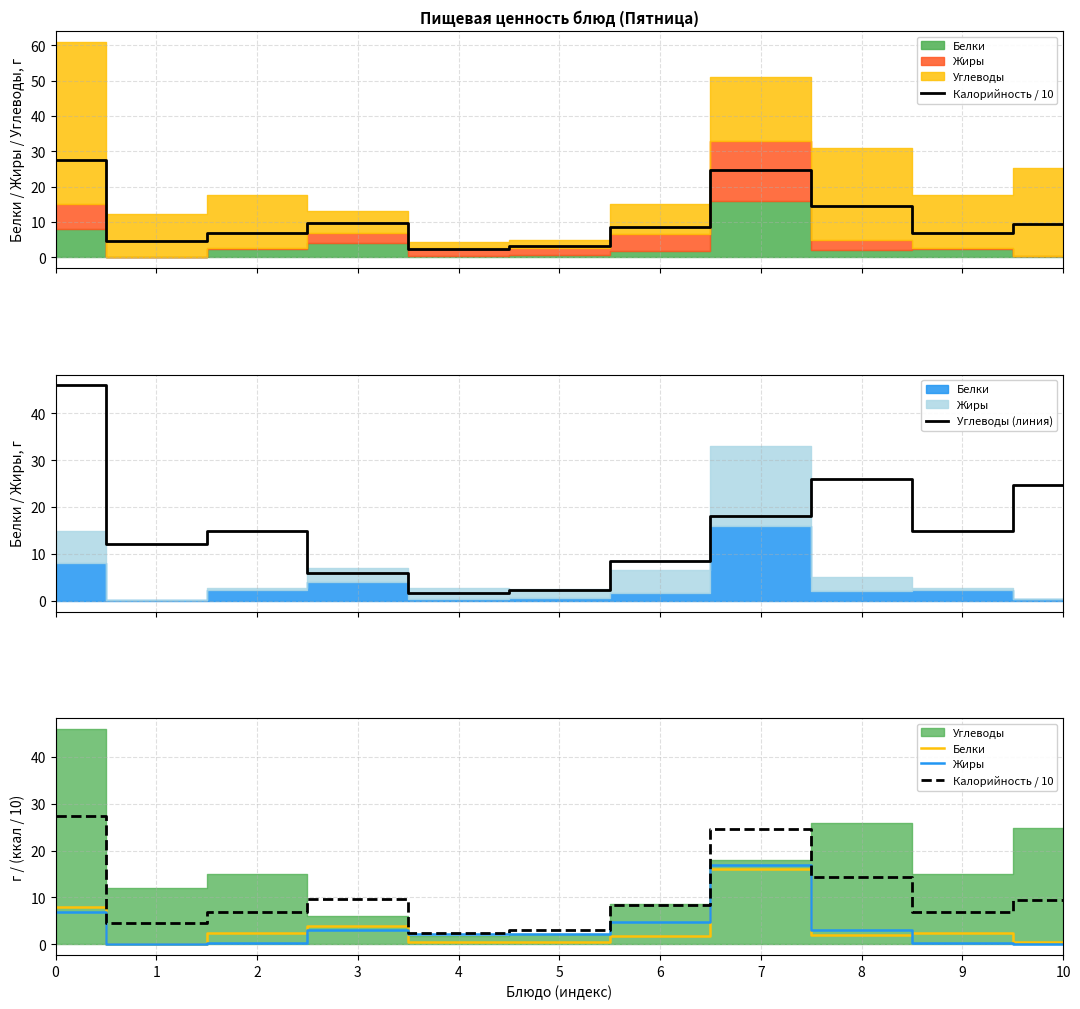

What is the average value of the Углеводы (линия) series?

15.9